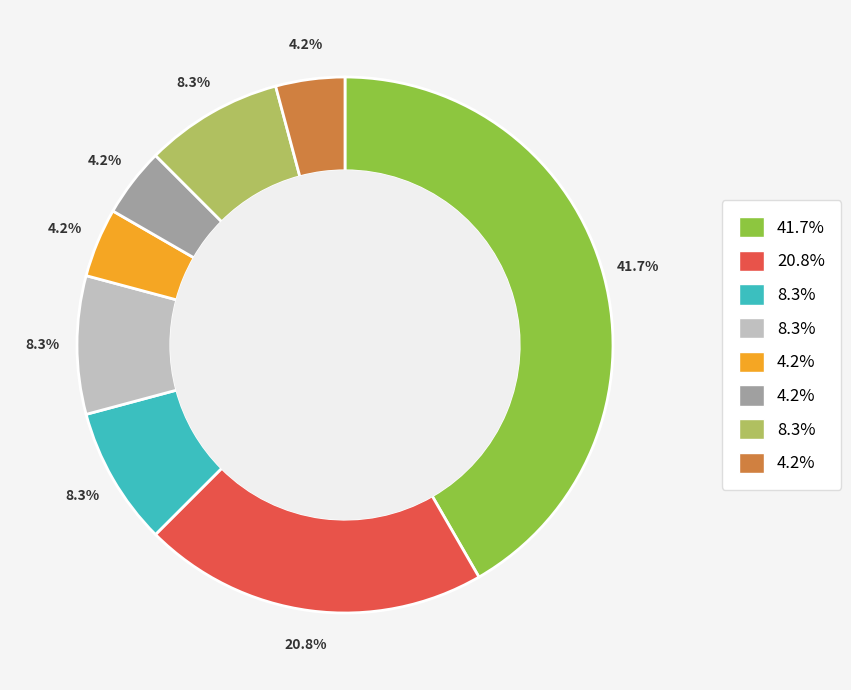

Is there a majority slice in this chart?

No